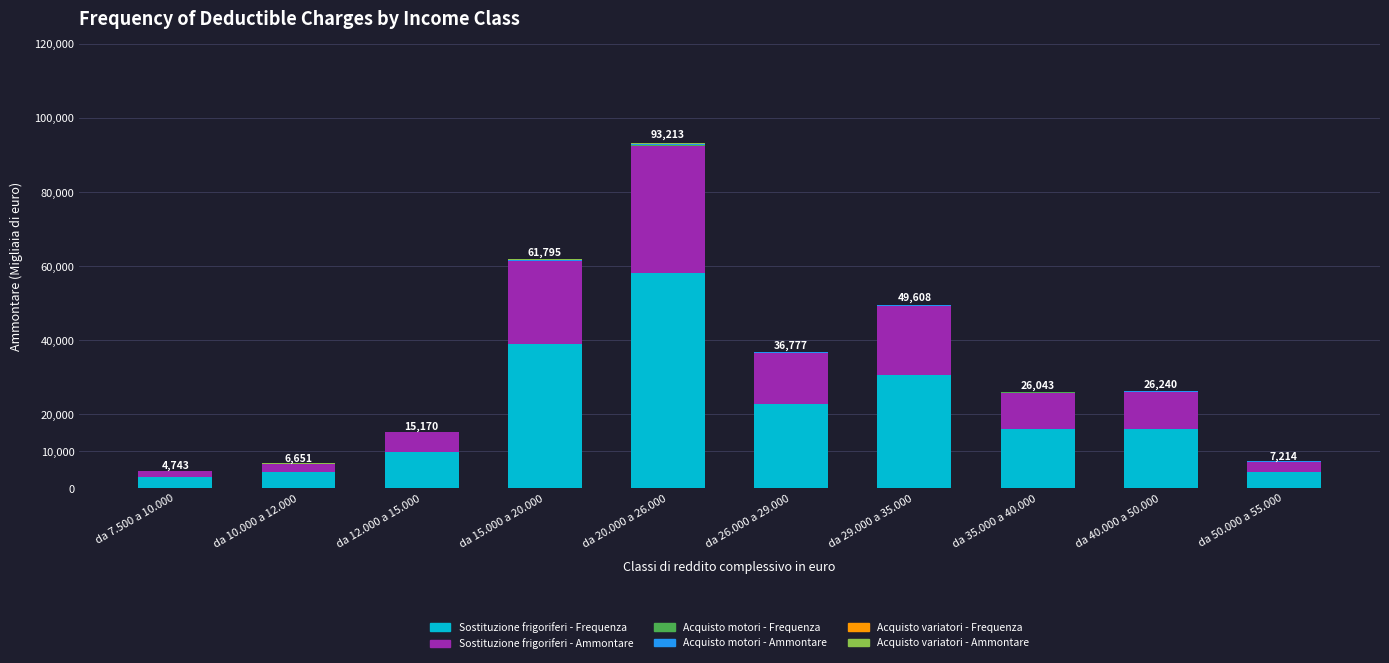

Count the number of data series in this chart.

6